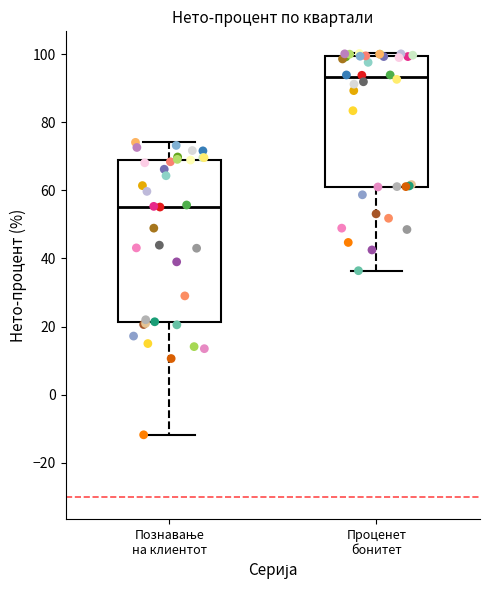

Which box's median line is the lowest?

Познавање на клиентот